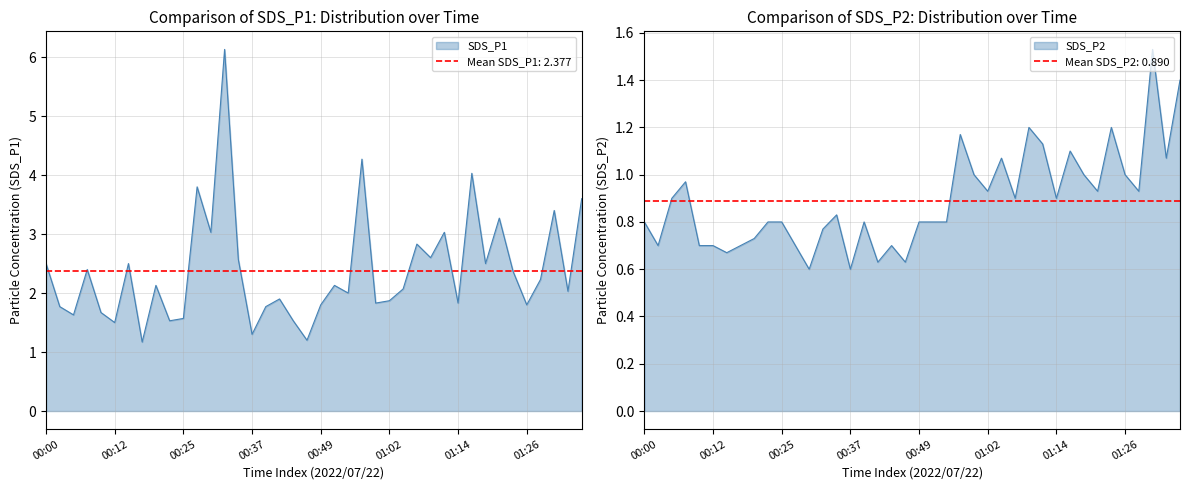

At which label does SDS_P1 first exceed 2?

00:00